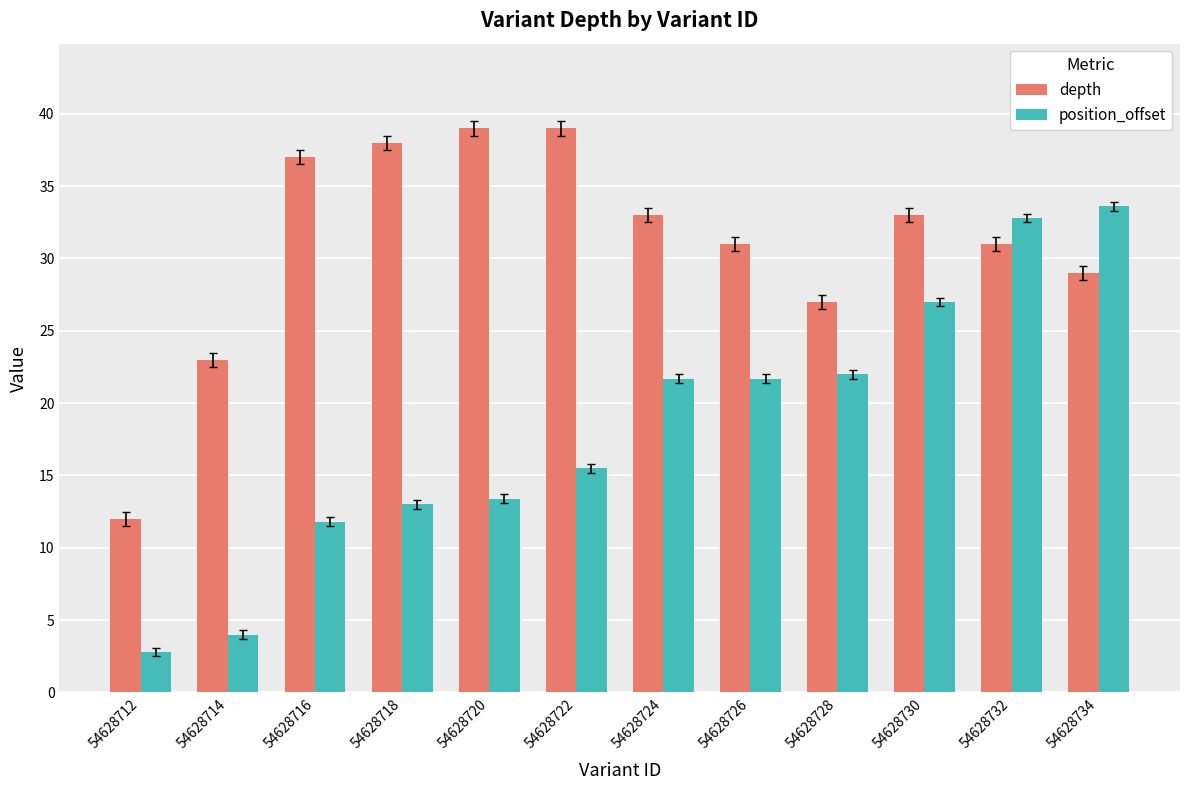

Is it true that depth equals 7.8 at 54628734?

False